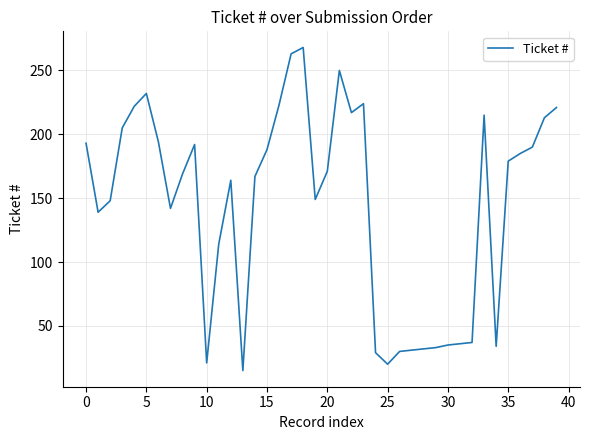

What is the difference between the maximum and minimum values?

253